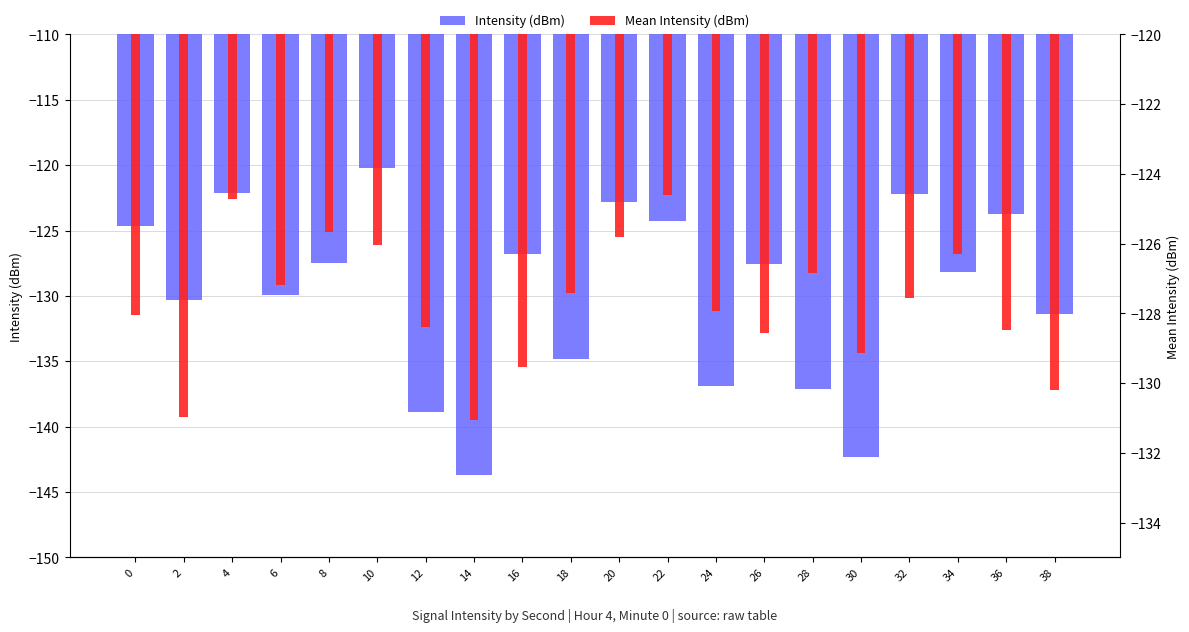

Reading left to right, extract all data points from this chart.

Intensity (dBm): 0=-124.6	2=-130.3	4=-122.2	6=-129.9	8=-127.5	10=-120.2	12=-138.8	14=-143.7	16=-126.8	18=-134.8	20=-122.8	22=-124.2	24=-136.9	26=-127.6	28=-137.1	30=-142.3	32=-122.2	34=-128.2	36=-123.7	38=-131.4
Mean Intensity (dBm): 0=-128.1	2=-131.0	4=-124.7	6=-127.2	8=-125.7	10=-126.0	12=-128.4	14=-131.1	16=-129.6	18=-127.4	20=-125.8	22=-124.6	24=-127.9	26=-128.6	28=-126.8	30=-129.1	32=-127.6	34=-126.3	36=-128.5	38=-130.2